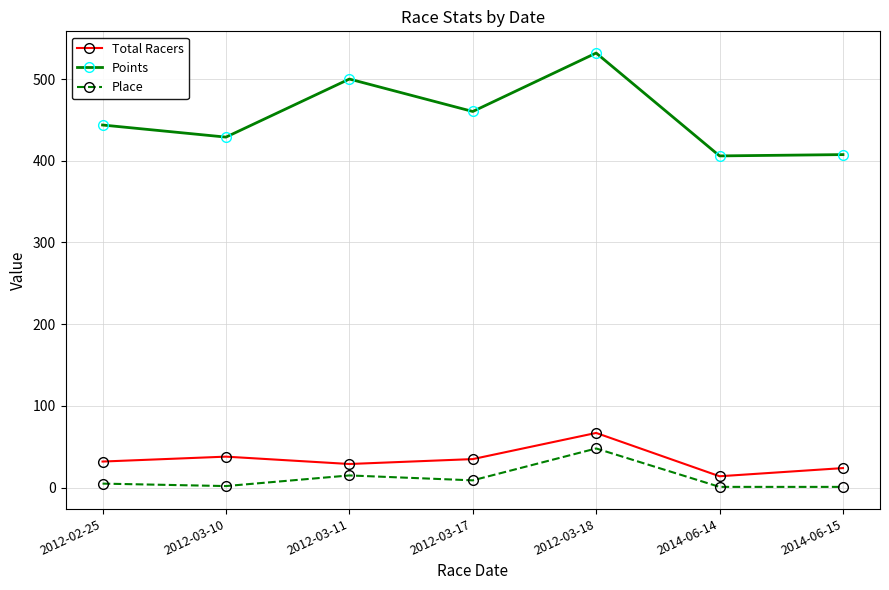

What position from the left is 2012-03-10?

2